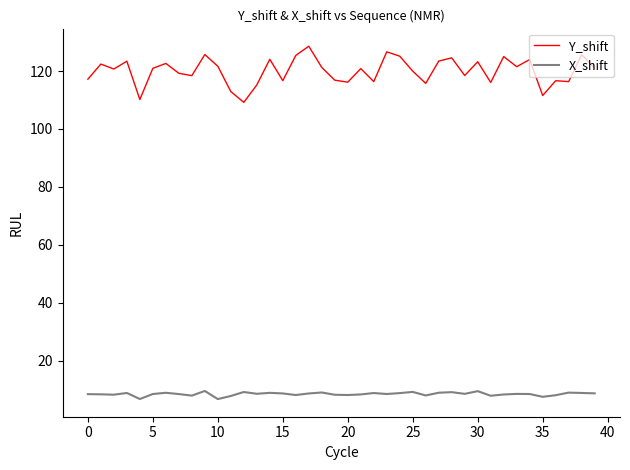

What is the difference between the maximum and minimum values in the Y_shift series?

19.4